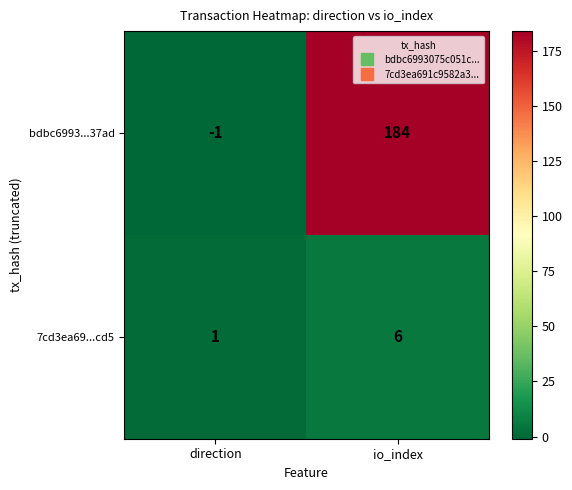

Between direction and io_index, which series saw the biggest shift?

bdbc6993...37ad